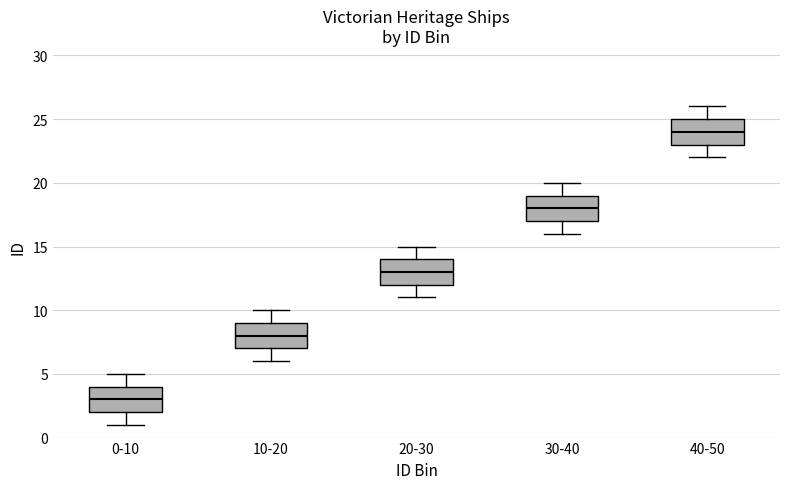

Which box's median line is the lowest?

0-10